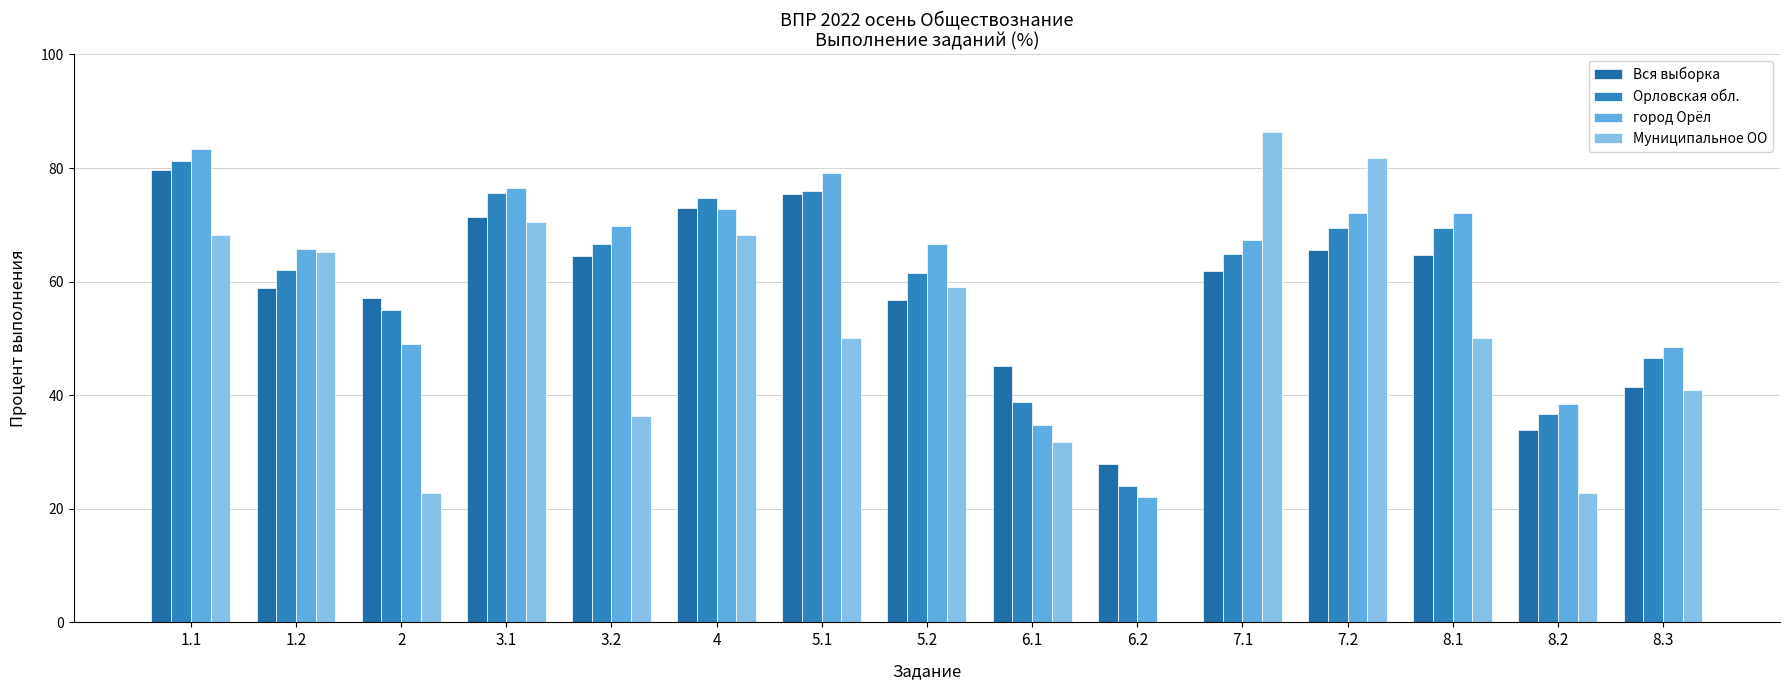

At which category is the sum across all series the highest?

1.1